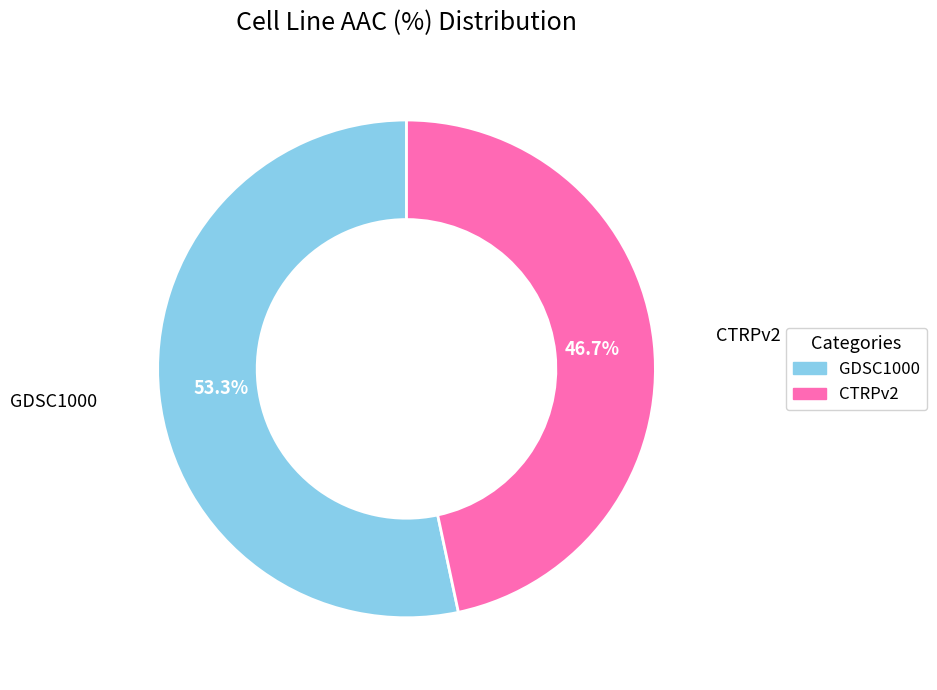

What is the ratio of the value at CTRPv2 to the value at GDSC1000?

0.9